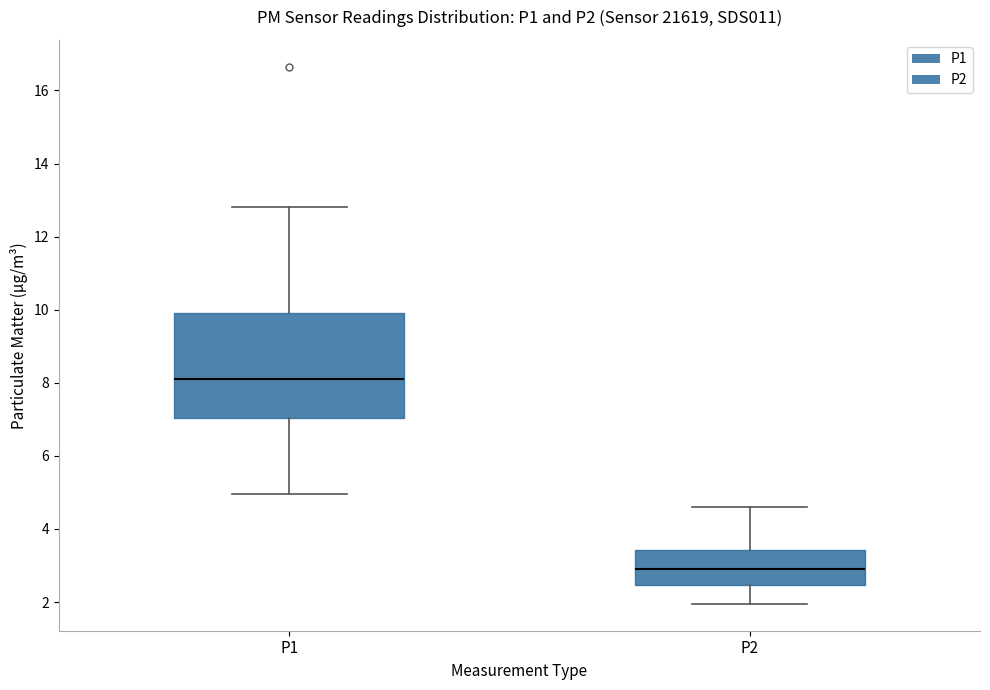

Where does the lower whisker of the box for P2 end on the y-axis? The values are not printed on the chart, so give them approximately, as read against the axis.

2.0